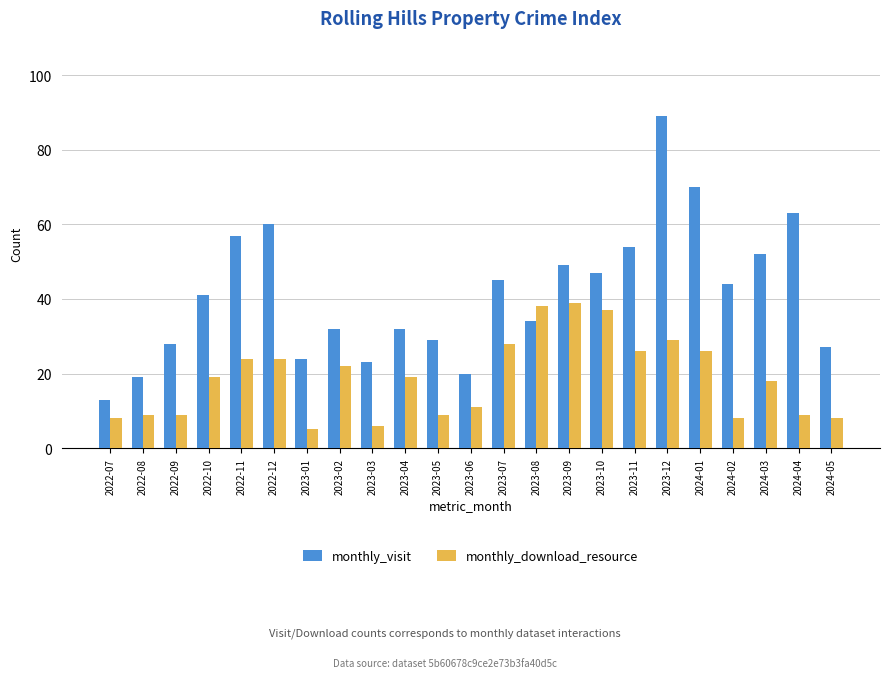

What is the label of the 19th bar from the left?

2024-01